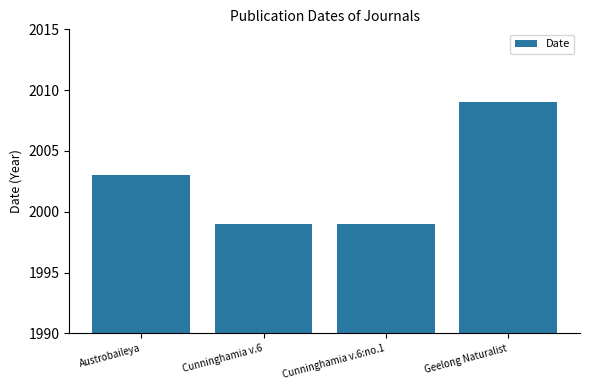

What is the value of the 2nd bar from the left?

1999